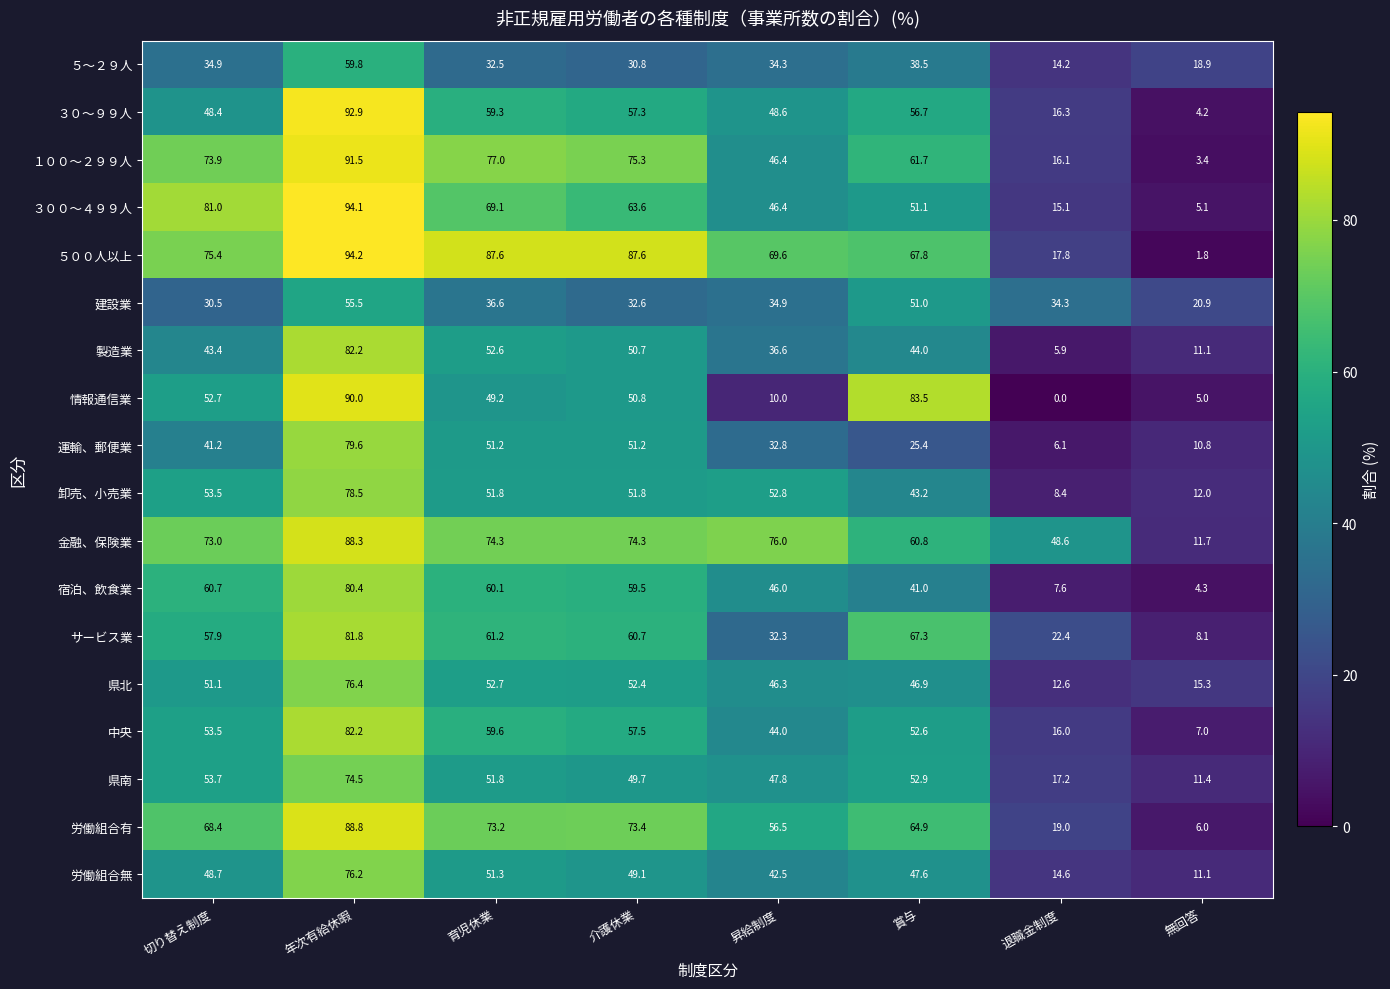

At how many categories does at least one series exceed 8?

8